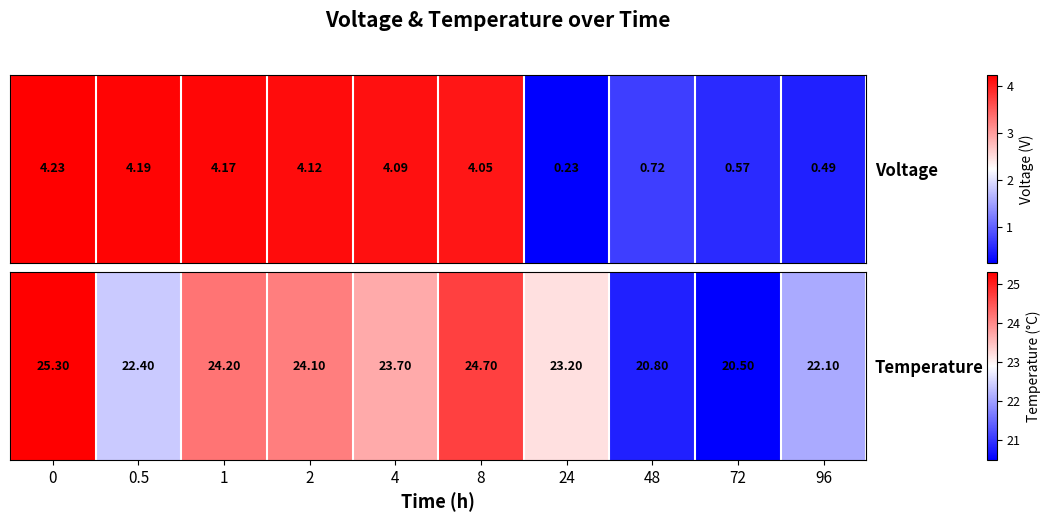

Is it true that the value at 4 is 40.7?

False